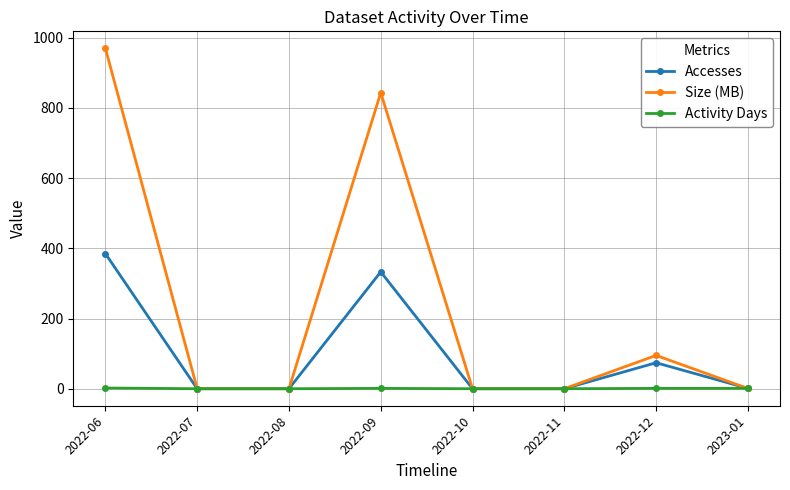

At which category does the chart reach its peak across all series?

2022-06